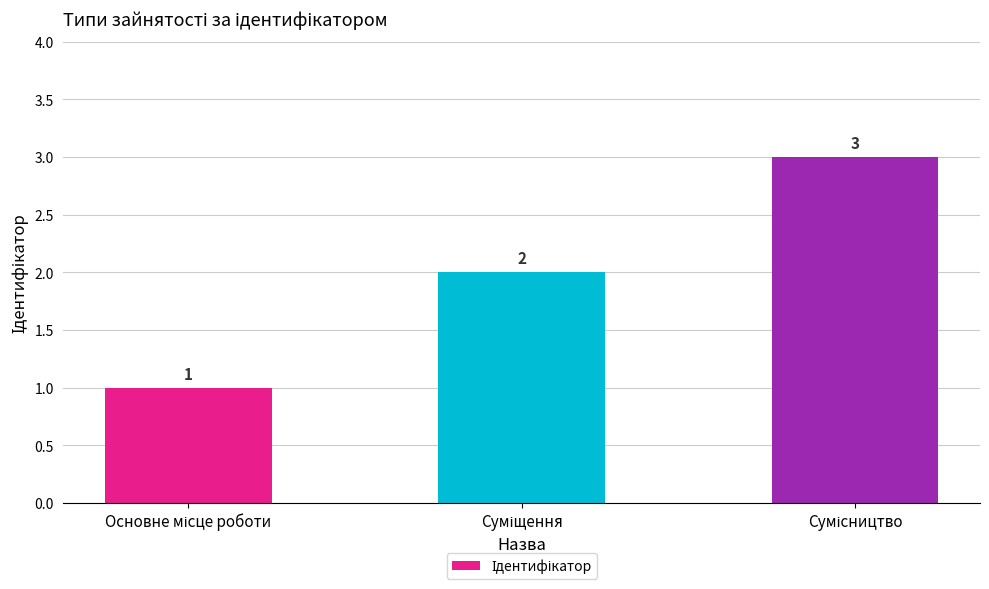

What is the maximum value shown in the chart?

3